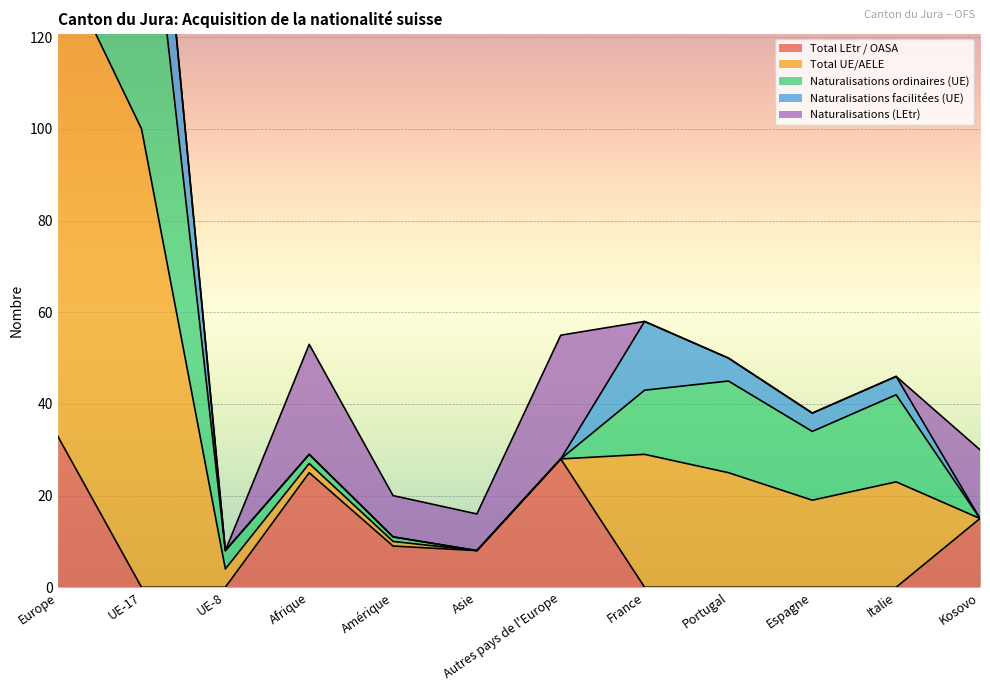

The value of Total LEtr / OASA at Portugal is 0. True or false?

True